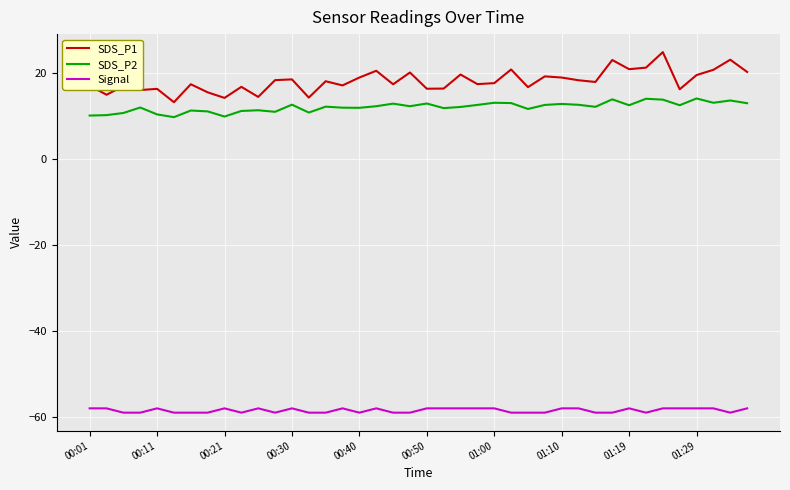

True or false: SDS_P1 and Signal intersect in this chart.

False